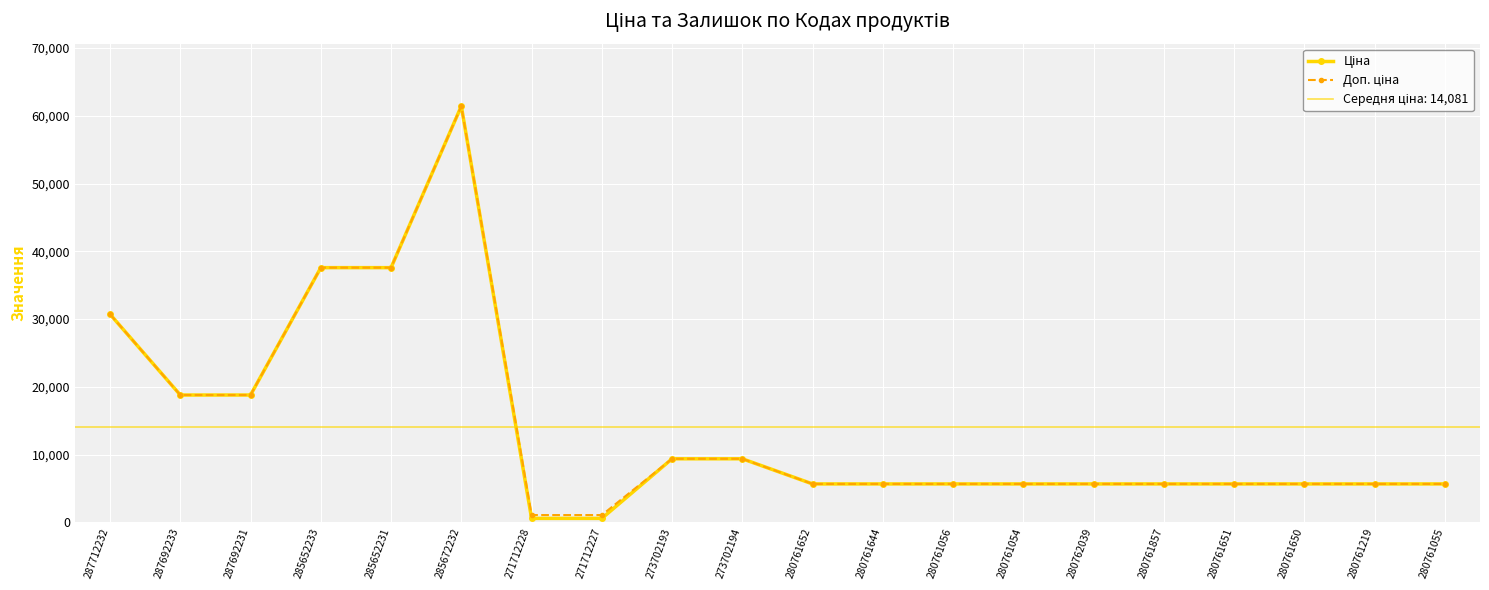

The Ціна series shows 5673.8 at 280761056. True or false?

True